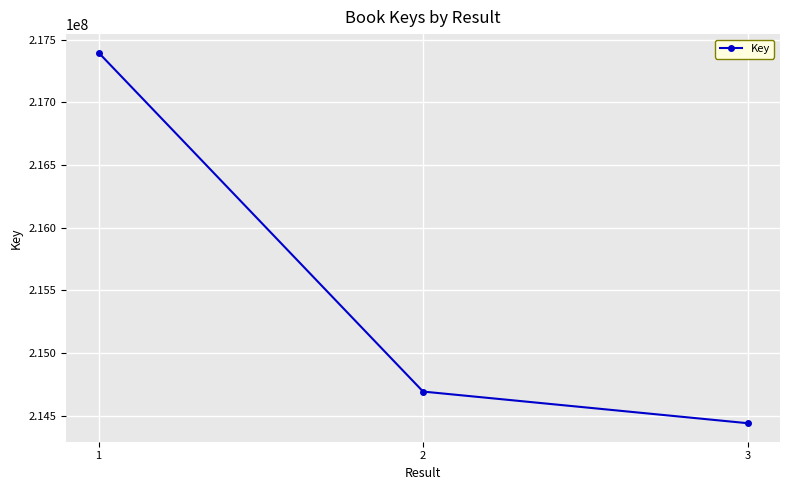

Rank the categories by value from lowest to highest.

3, 2, 1